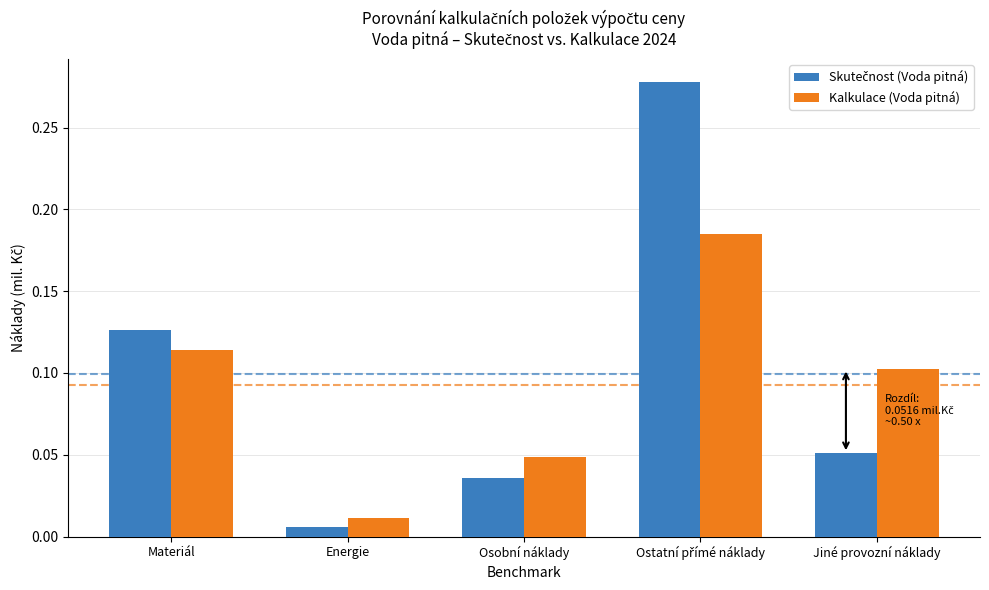

At how many categories does at least one series exceed 0?

5